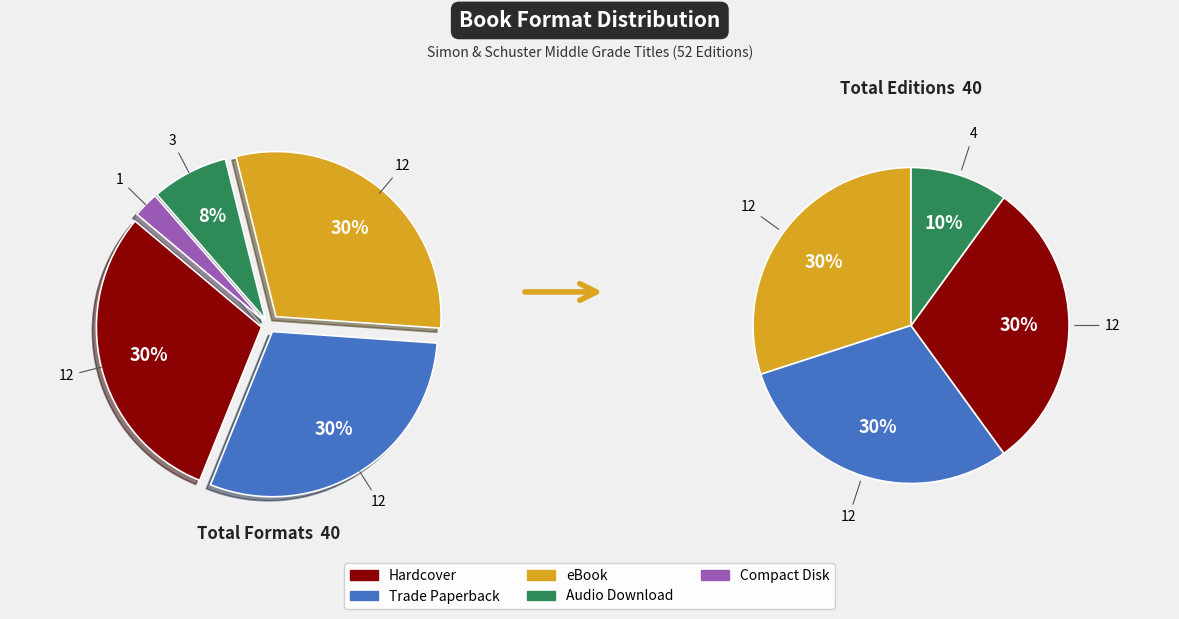

To the nearest percent, what is the combined percentage of eBook and Audio Download?

38%